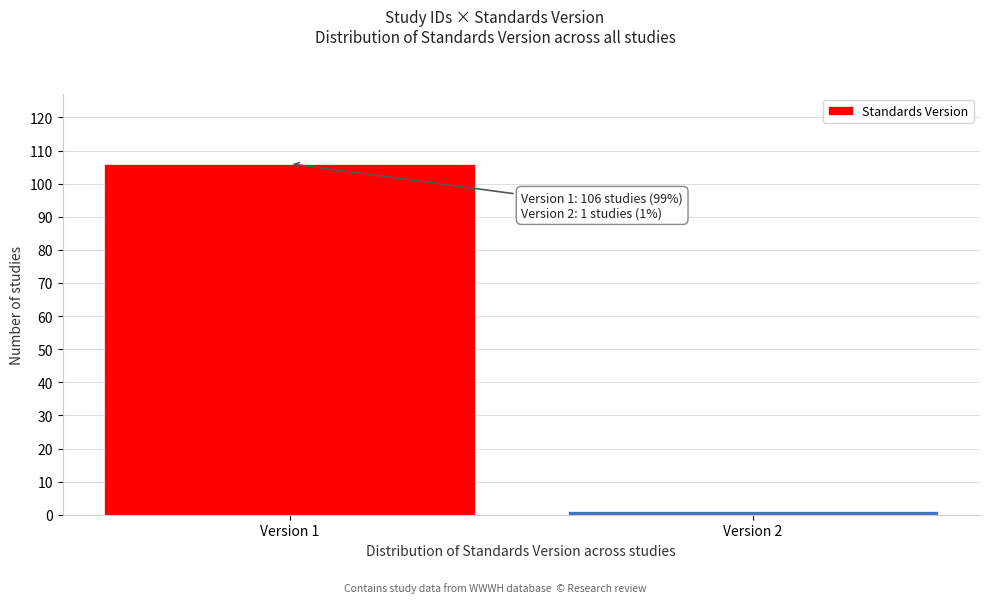

Reading left to right, what are all the values shown in this chart?

106	1